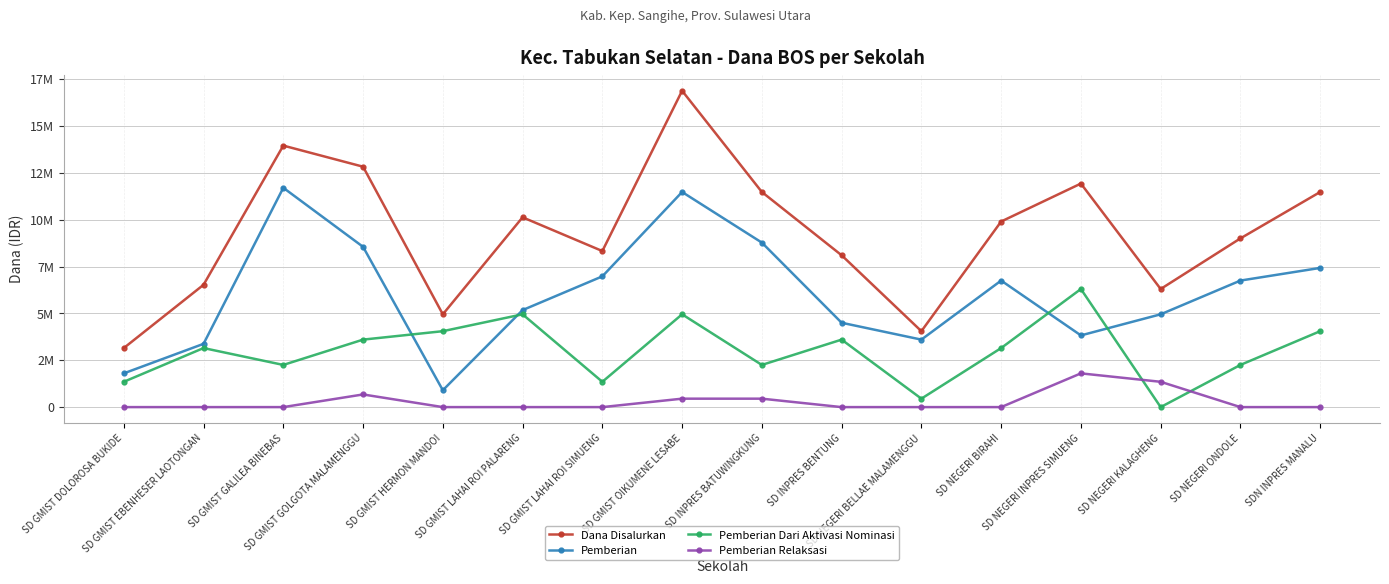

Is this an area chart (filled region under the line)?

No